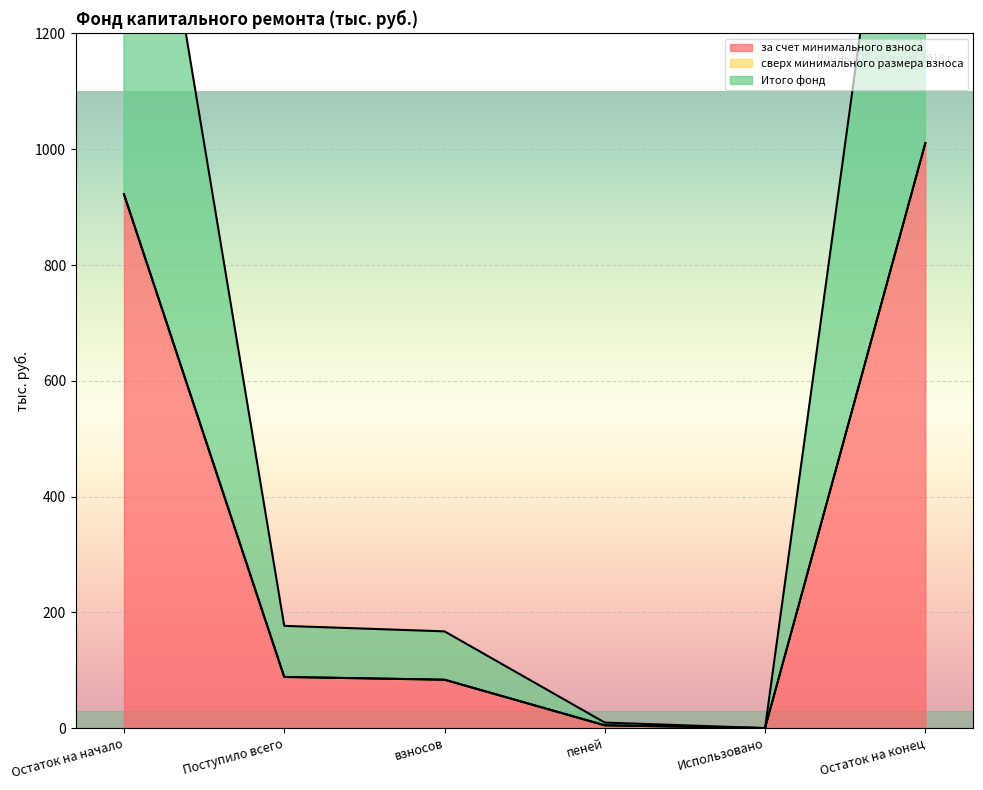

At which label is за счет минимального взноса closest to 505?

Поступило всего